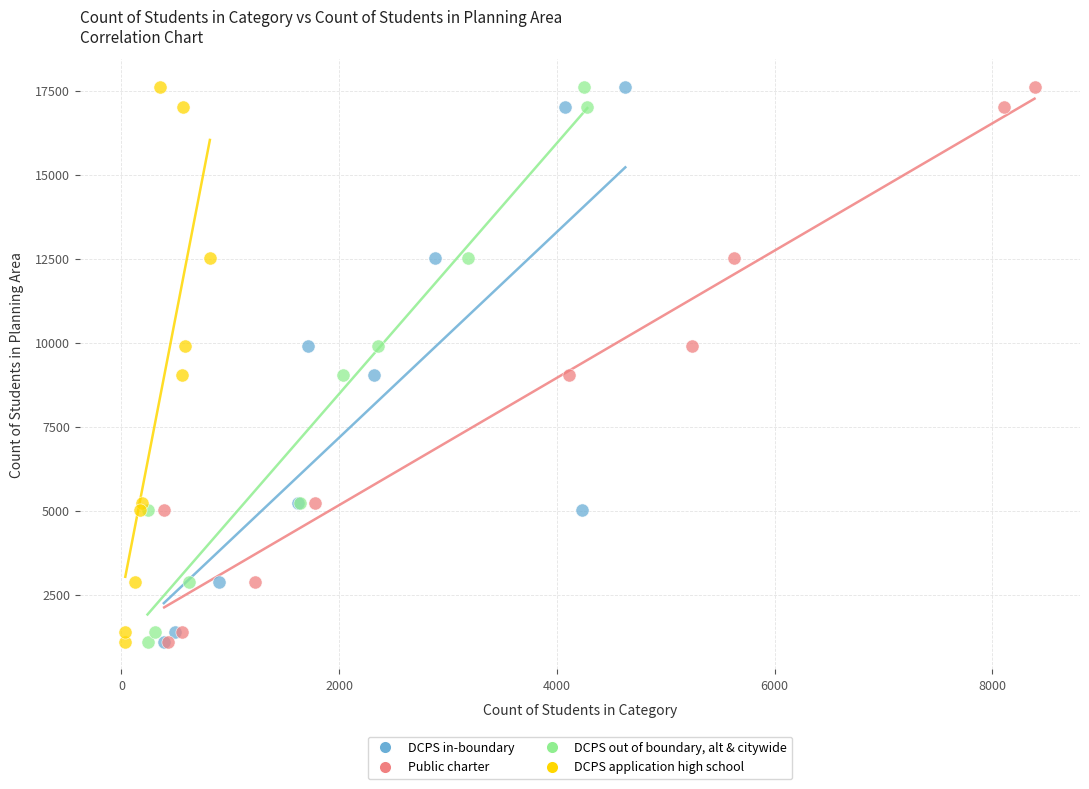

What are all the series names shown in the legend?

DCPS in-boundary, Public charter, DCPS out of boundary, alt & citywide, DCPS application high school